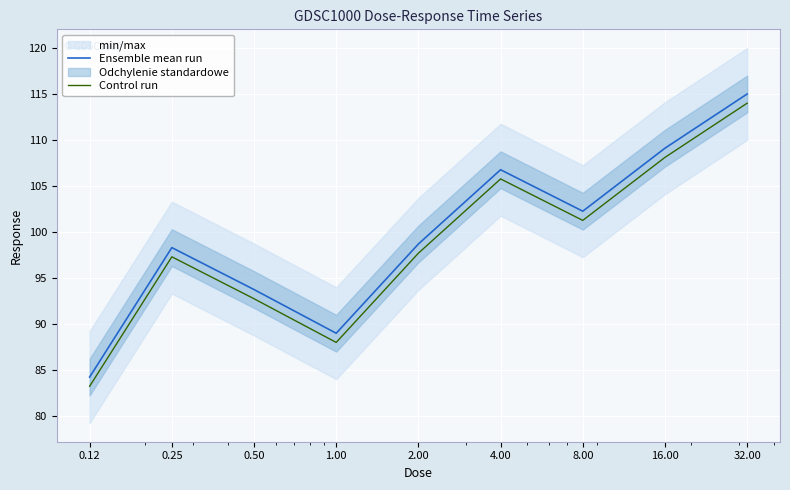

Is it true that Ensemble mean run equals 20.1 at 0.25?

False